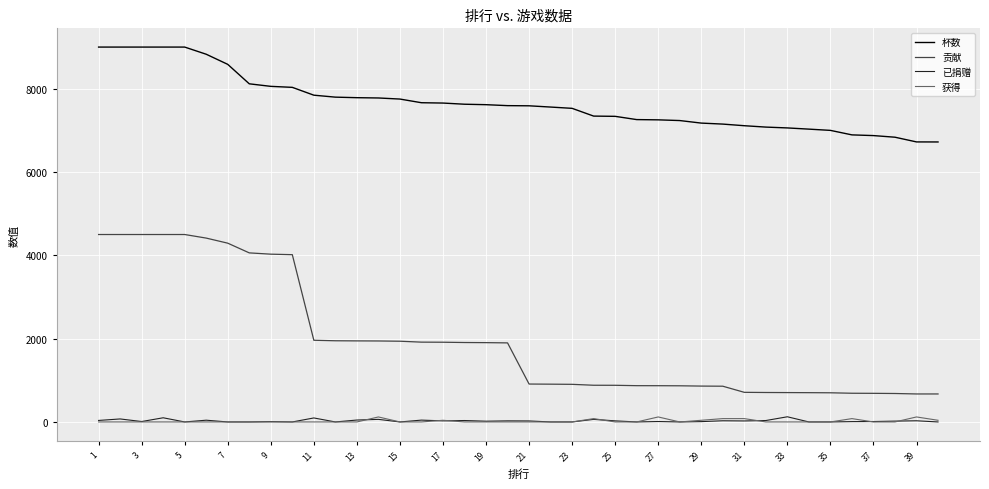

True or false: 贡献 and 杯数 intersect in this chart.

False